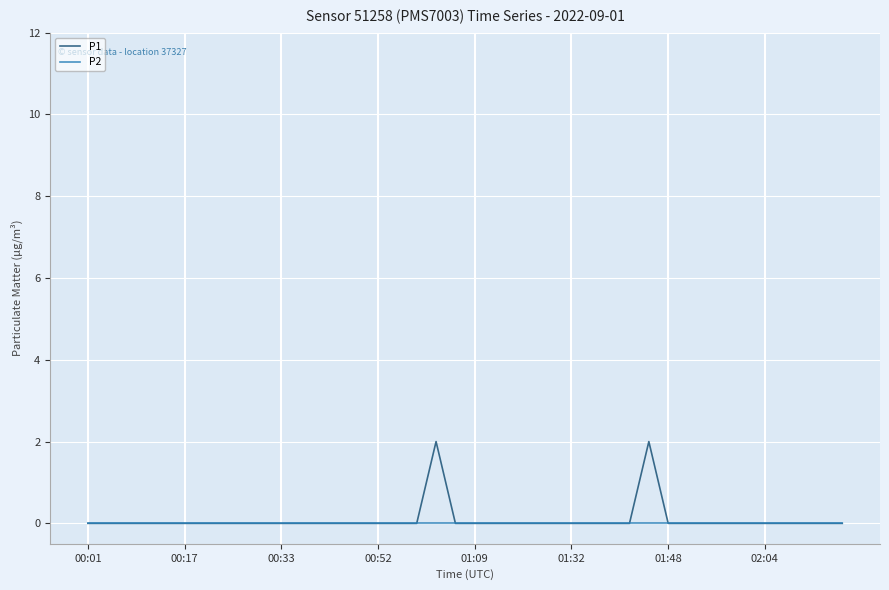

Reading left to right, transcribe all the data shown in this chart.

P1: 0	0	0	0	0	0	0	0	0	0	0	0	0	0	0	0	0	0	2	0	0	0	0	0	0	0	0	0	0	2	0	0	0	0	0	0	0	0	0	0
P2: 0	0	0	0	0	0	0	0	0	0	0	0	0	0	0	0	0	0	0	0	0	0	0	0	0	0	0	0	0	0	0	0	0	0	0	0	0	0	0	0